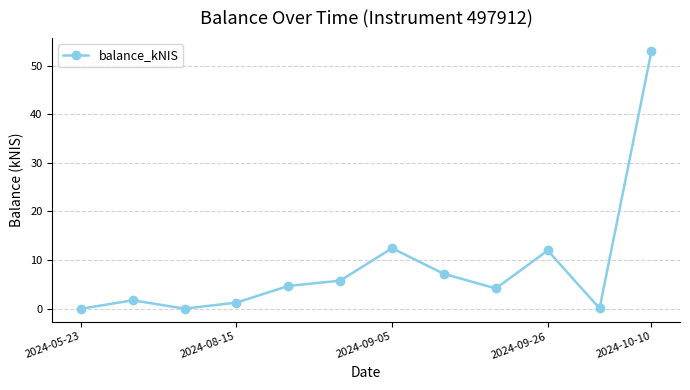

What is the difference between the second highest and second lowest values?

12.4